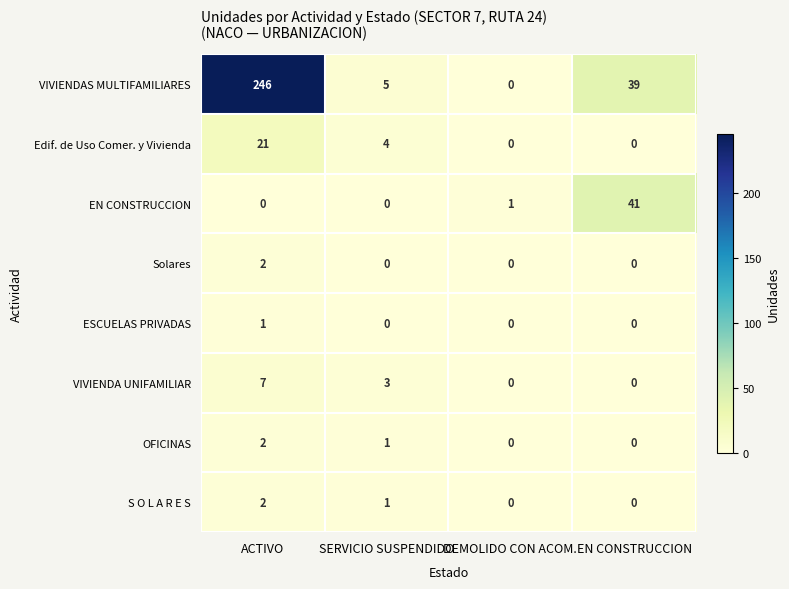

The VIVIENDA UNIFAMILIAR series shows 7 at ACTIVO. True or false?

True